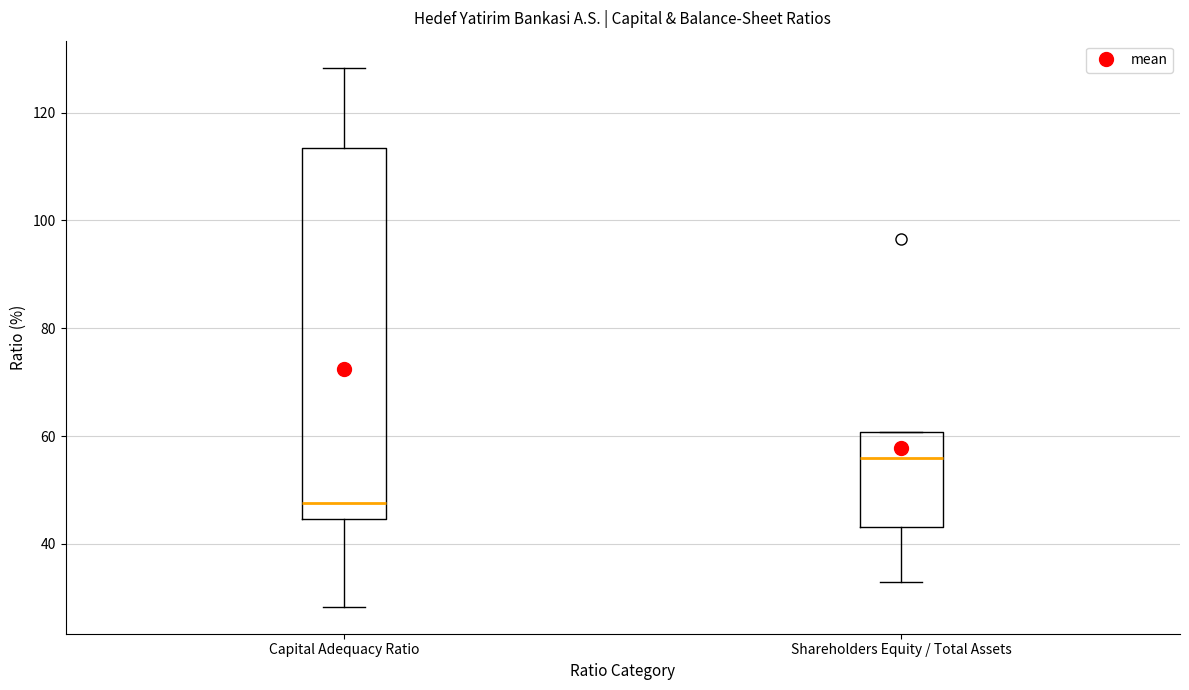

Reading left to right, transcribe this box plot: for each box, give where its median line is, the range the box spans, and where its two whiskers end, as read against the y-axis. The values are not printed on the chart, so give them approximately, as read against the axis.

Capital Adequacy Ratio: median 48, box 44 to 114, whiskers 28 to 128
Shareholders Equity / Total Assets: median 56, box 44 to 60, whiskers 32 to 60